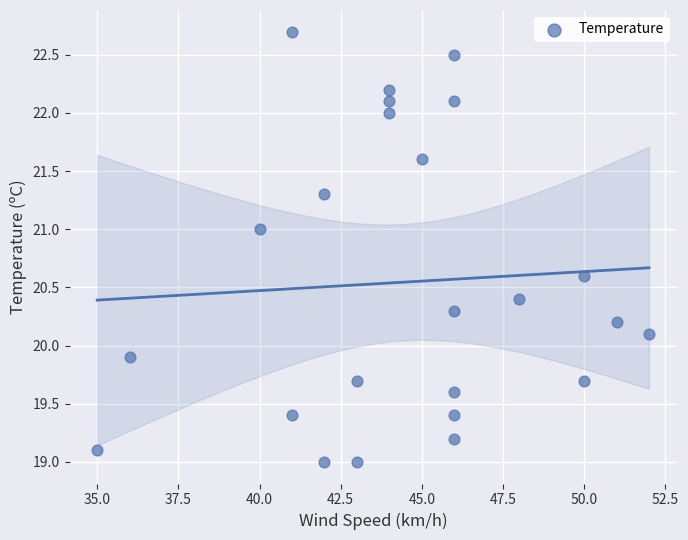

What is the range of Y values (max minus min)?

3.7